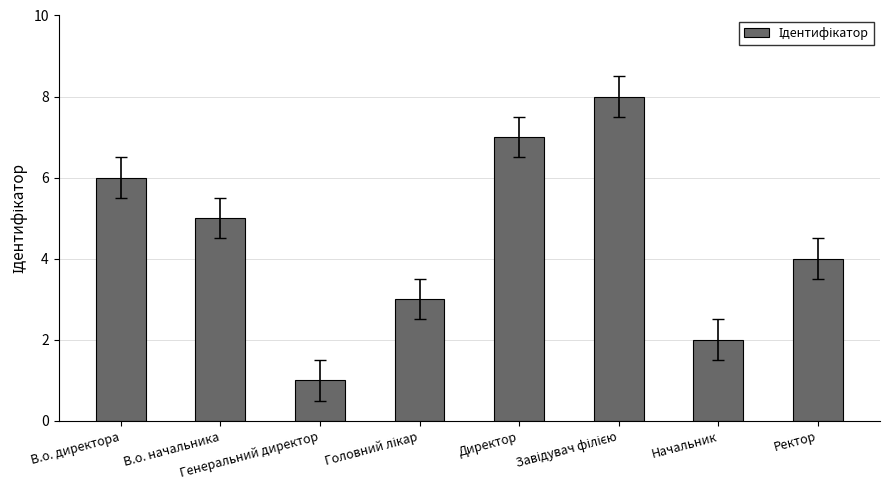

The value at Ректор is 4. True or false?

True